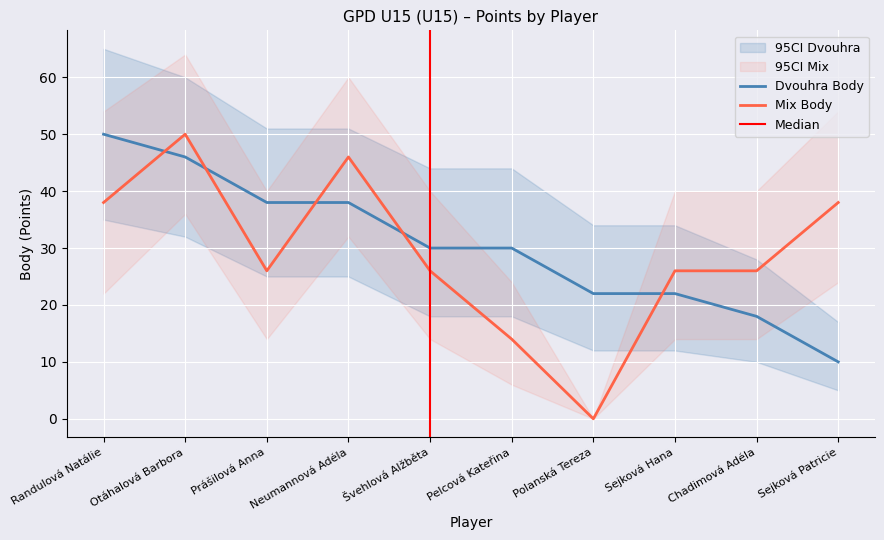

Is the value of Mix Body at Pelcová Kateřina greater than the value of Dvouhra Body at Randulová Natálie?

No